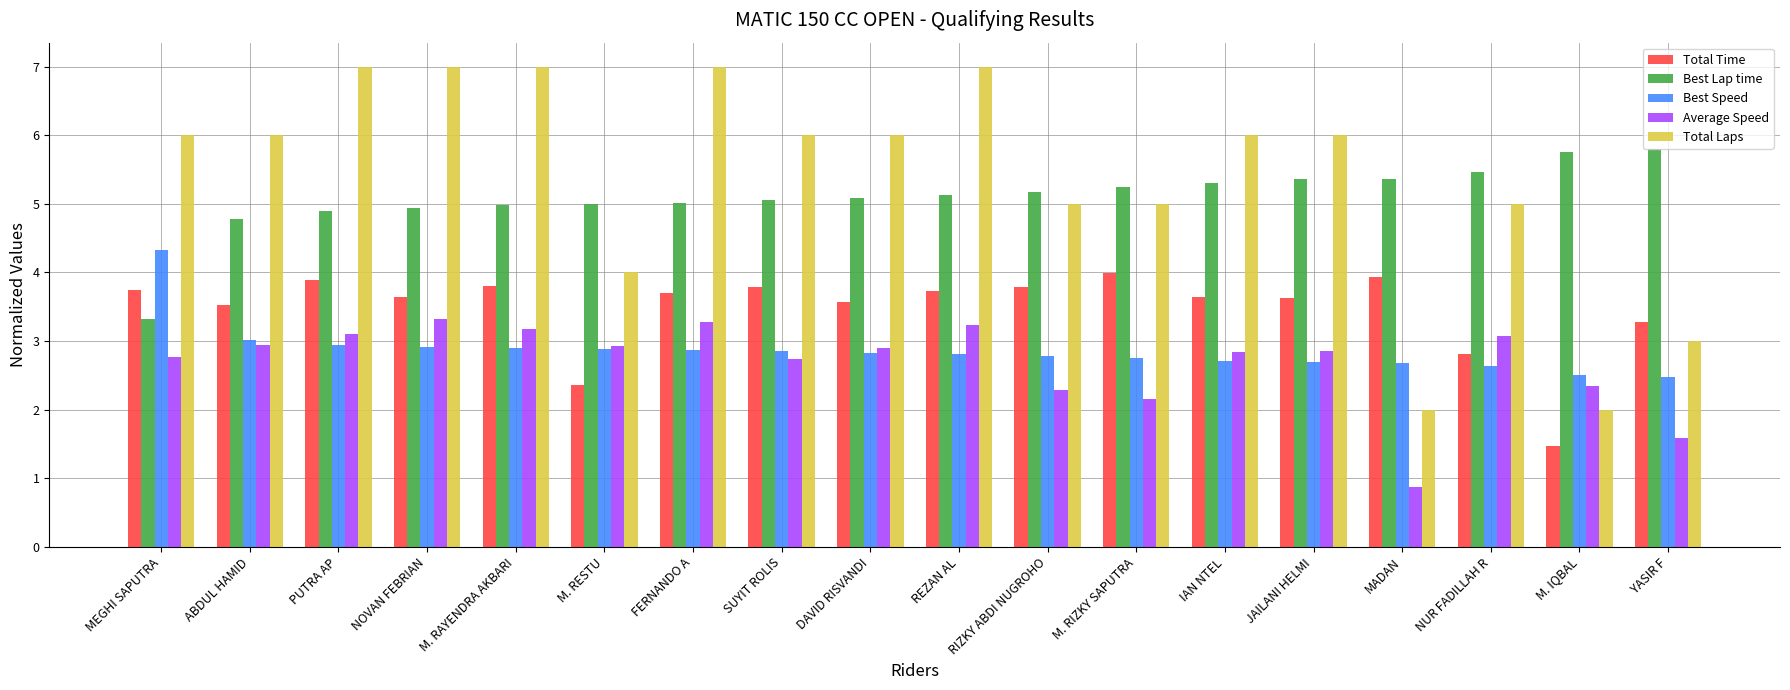

What are all the series names shown in the legend?

Total Time, Best Lap time, Best Speed, Average Speed, Total Laps